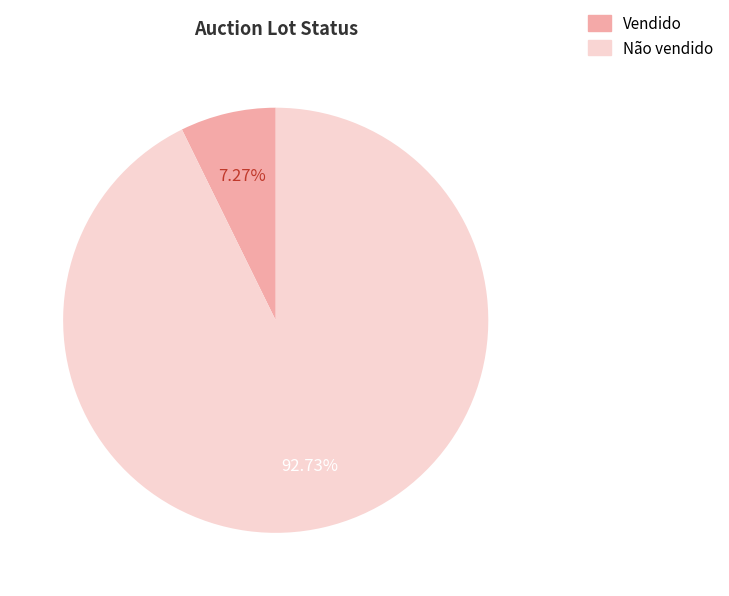

To the nearest percent, what percentage of the pie is Não vendido?

93%